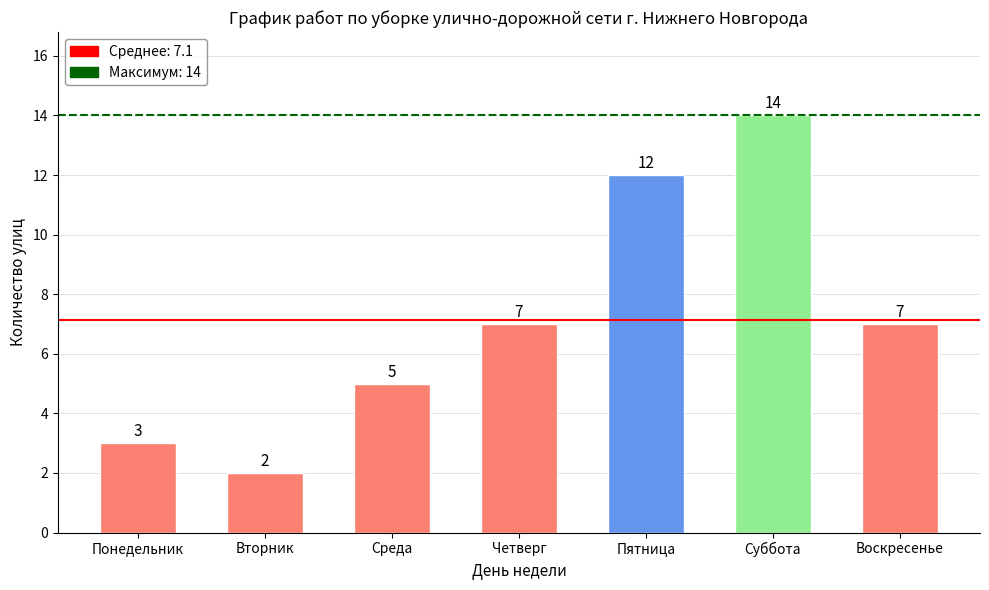

What position from the right is Суббота?

2